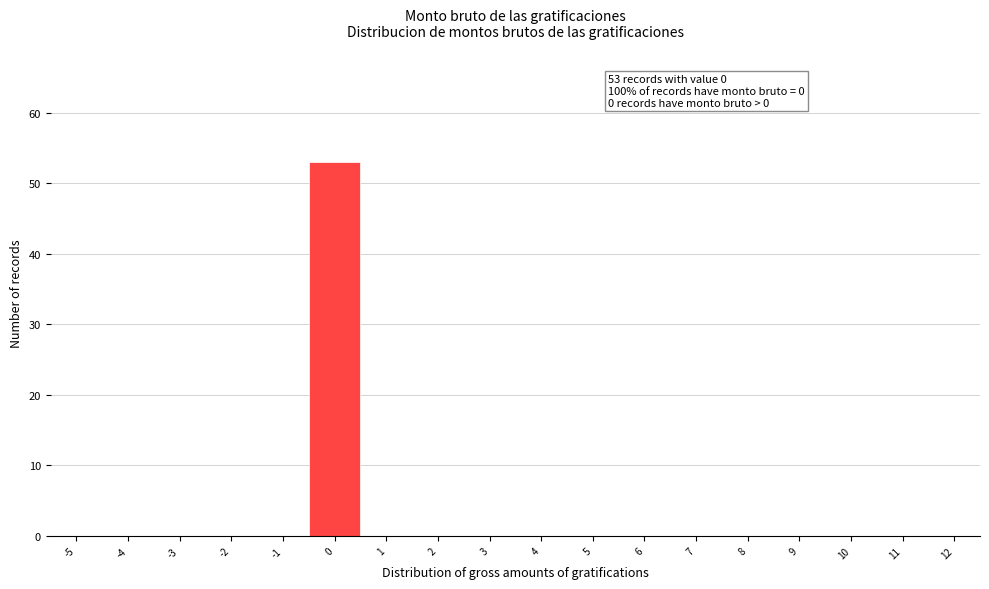

Reading left to right, what are all the values shown in this chart?

-5=0	-4=0	-3=0	-2=0	-1=0	0=53	1=0	2=0	3=0	4=0	5=0	6=0	7=0	8=0	9=0	10=0	11=0	12=0